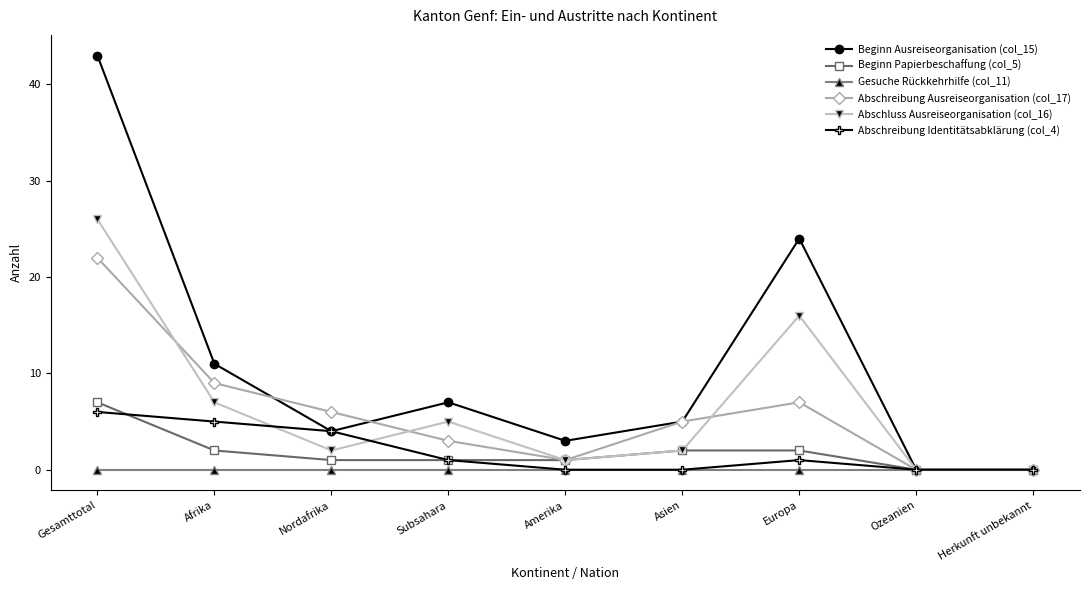

Rank the series at Afrika from highest to lowest value.

Beginn Ausreiseorganisation (col_15), Abschreibung Ausreiseorganisation (col_17), Abschluss Ausreiseorganisation (col_16), Abschreibung Identitätsabklärung (col_4), Beginn Papierbeschaffung (col_5), Gesuche Rückkehrhilfe (col_11)